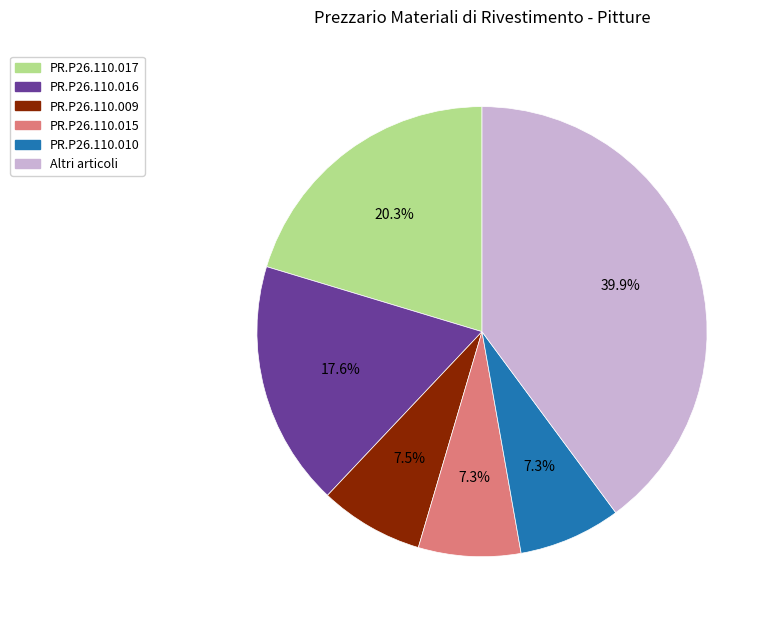

Does PR.P26.110.009 represent more than half of the total?

No